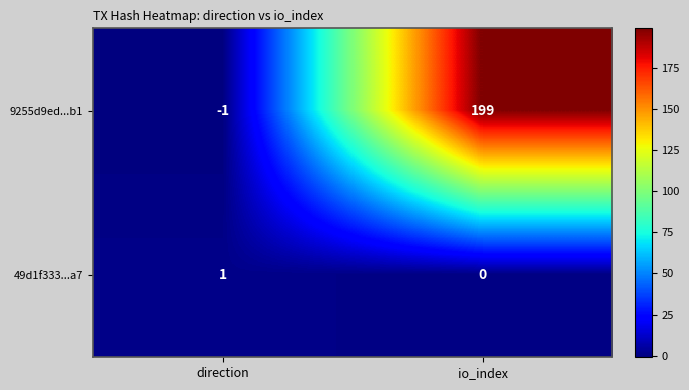

What is the greatest value displayed?

199